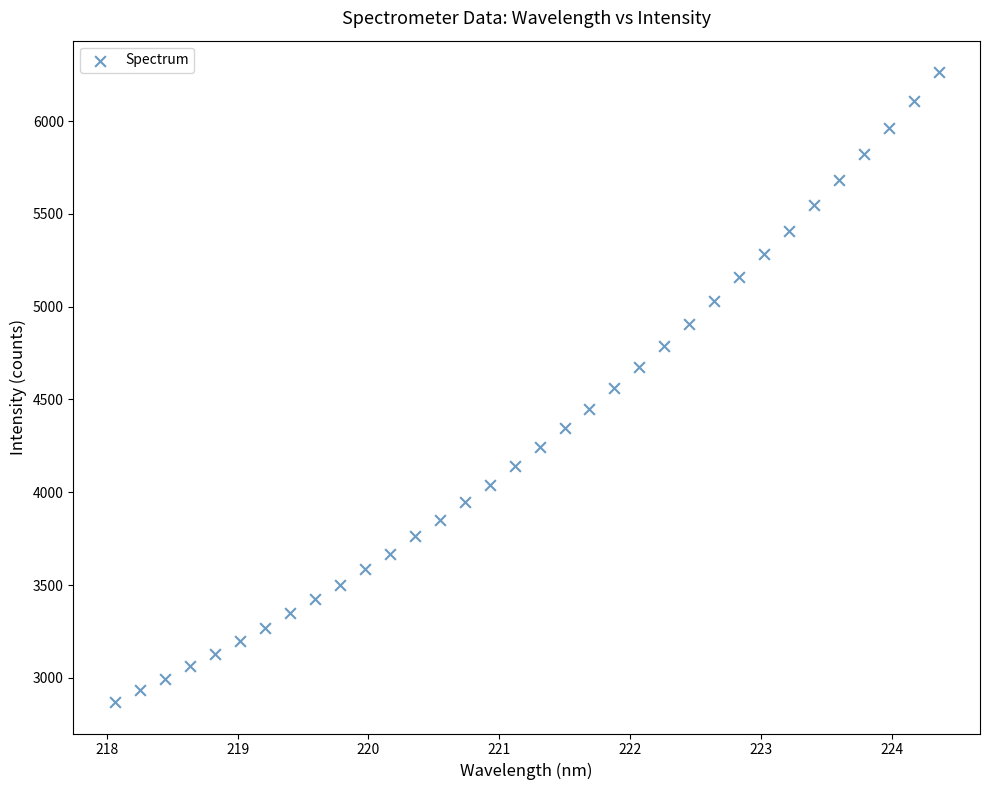

What is the range of Y values (max minus min)?

3394.9